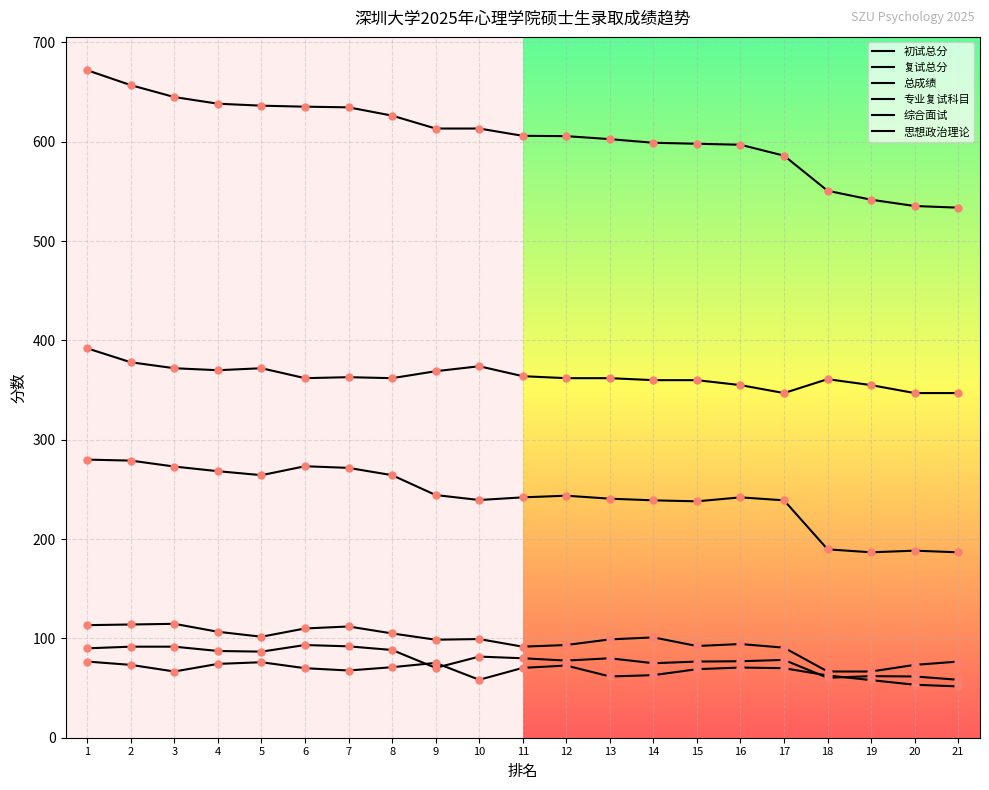

What are all the series names shown in the legend?

初试总分, 复试总分, 总成绩, 专业复试科目, 综合面试, 思想政治理论